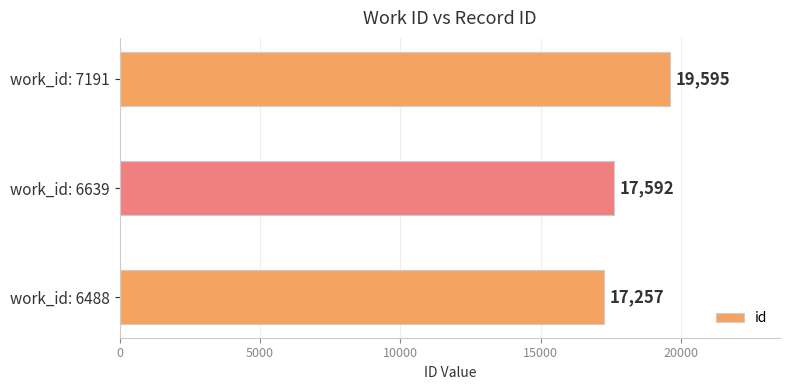

What is the ratio of the value at work_id: 6639 to the value at work_id: 6488?

1.0